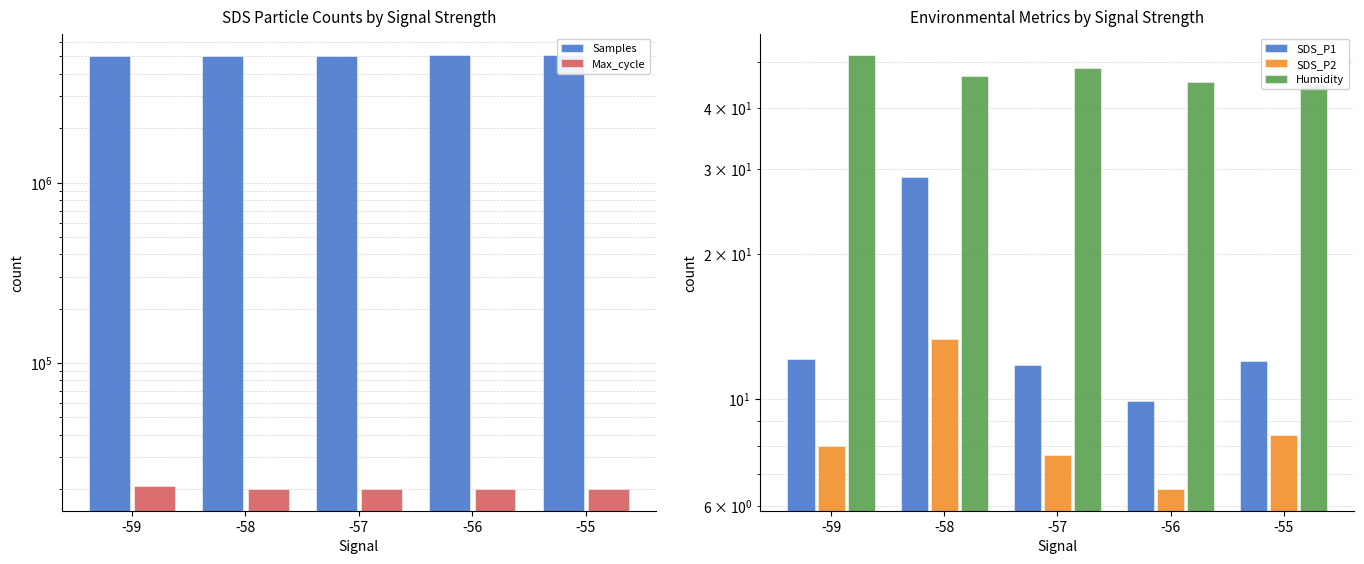

Which series has the largest total across all categories?

Samples